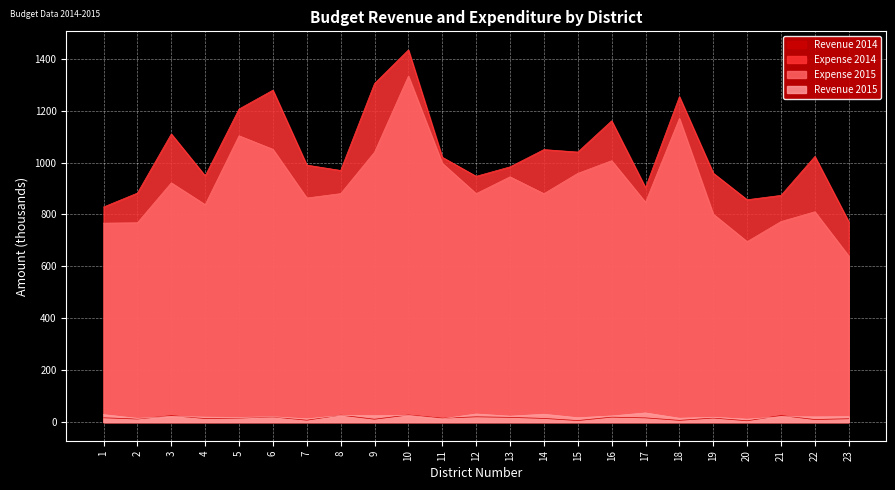

True or false: Expense 2015 has more than 2 points higher than both neighbors.

True